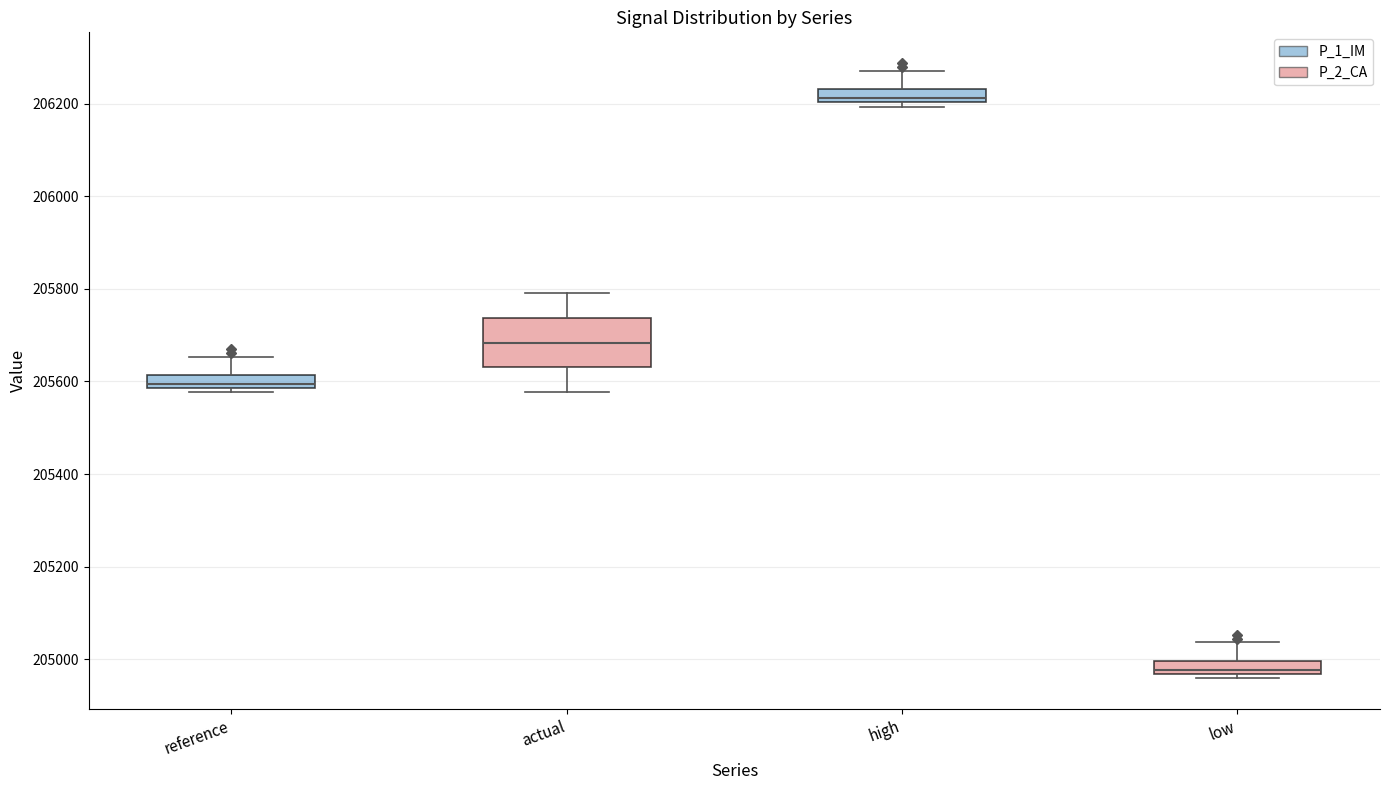

Which box's median line is the highest?

high